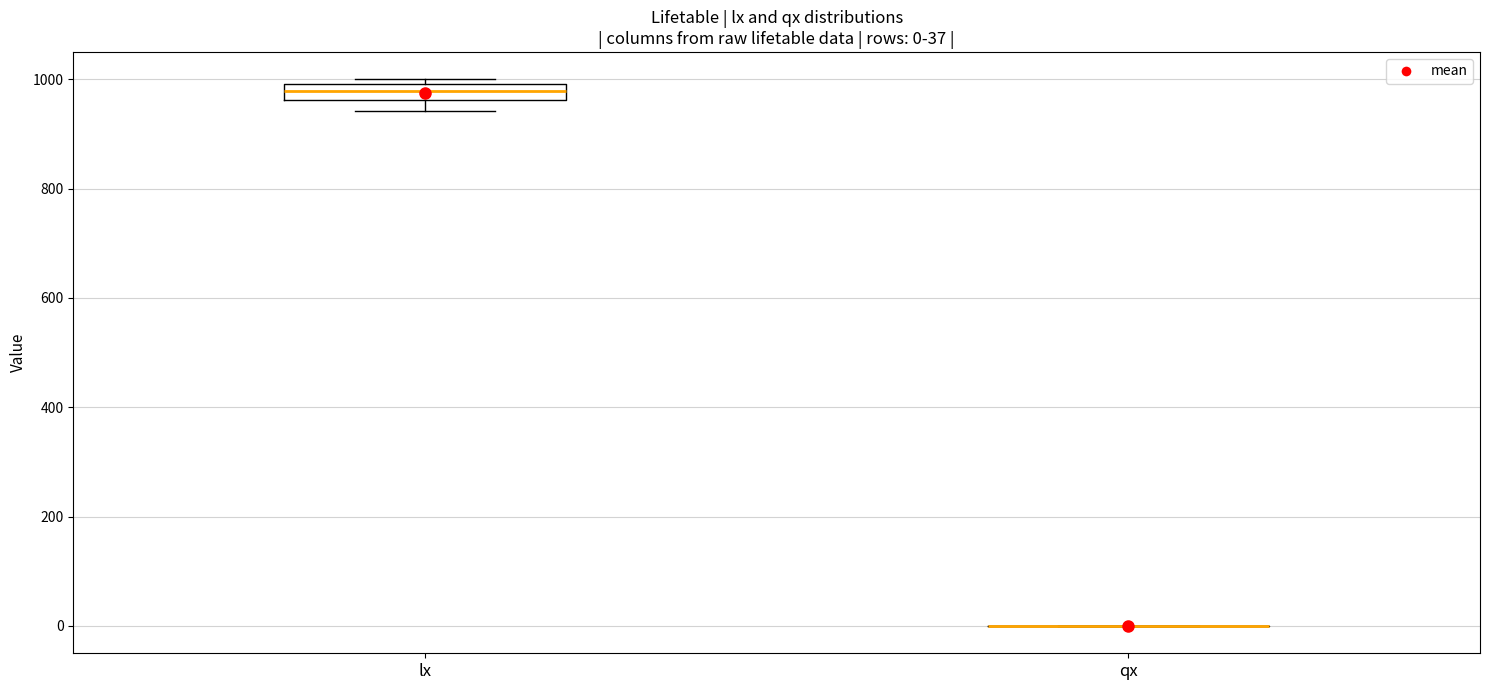

Comparing the boxes themselves (not the whiskers), which one is the tallest?

lx